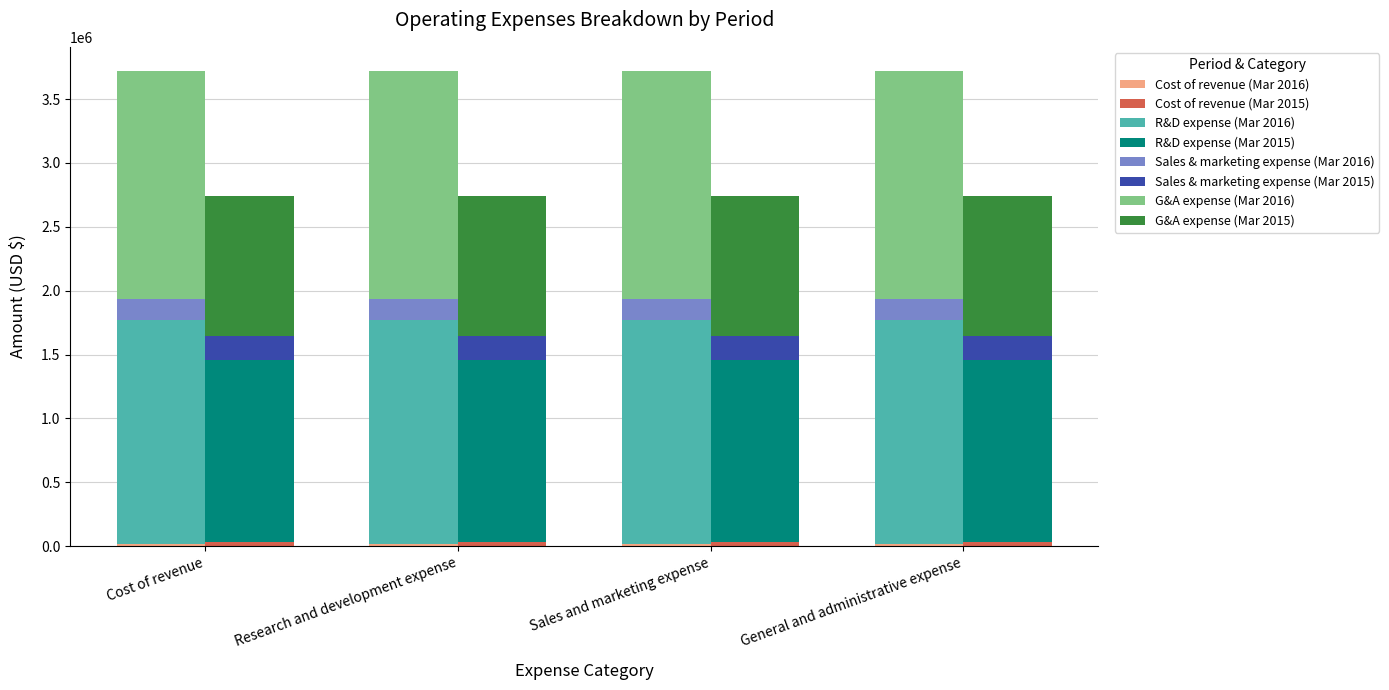

The Mar. 31, 2015 series shows 503154 at Research and development expense. True or false?

False